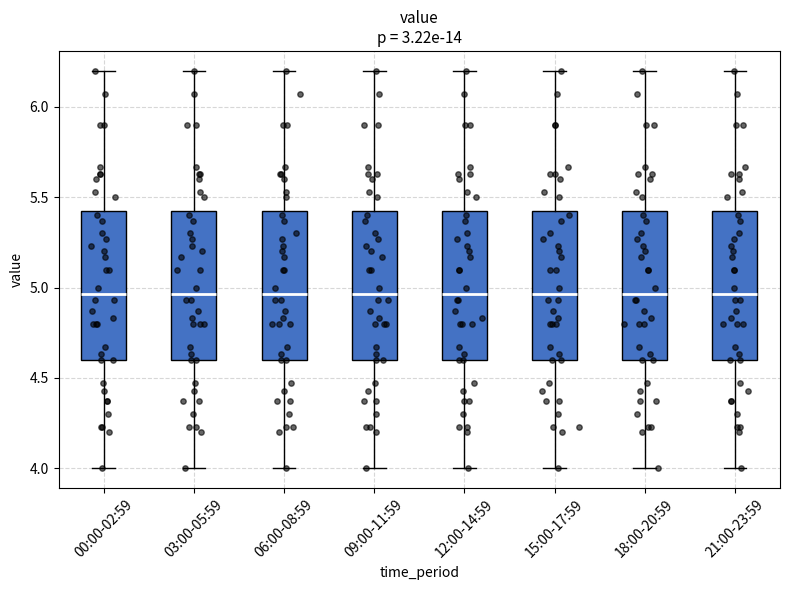

Reading left to right, read every box against the y-axis: the position of its median line, the range the box covers, and the ends of its whiskers. The values are not printed on the chart, so give them approximately, as read against the axis.

00:00-02:59: median 4.95, box 4.60 to 5.45, whiskers 4.00 to 6.20
03:00-05:59: median 4.95, box 4.60 to 5.45, whiskers 4.00 to 6.20
06:00-08:59: median 4.95, box 4.60 to 5.45, whiskers 4.00 to 6.20
09:00-11:59: median 4.95, box 4.60 to 5.45, whiskers 4.00 to 6.20
12:00-14:59: median 4.95, box 4.60 to 5.45, whiskers 4.00 to 6.20
15:00-17:59: median 4.95, box 4.60 to 5.45, whiskers 4.00 to 6.20
18:00-20:59: median 4.95, box 4.60 to 5.45, whiskers 4.00 to 6.20
21:00-23:59: median 4.95, box 4.60 to 5.45, whiskers 4.00 to 6.20